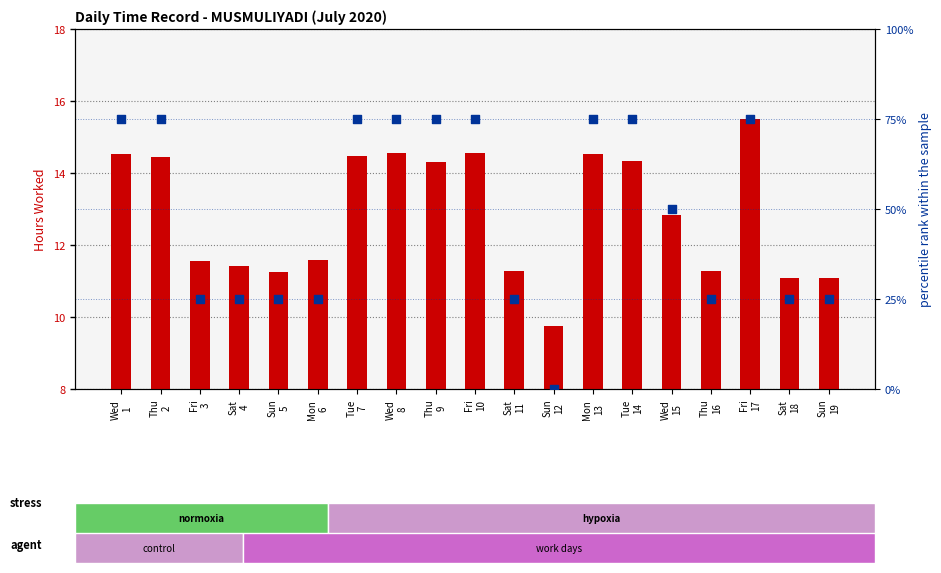

What is the total value across all series at Sun
12?

9.8